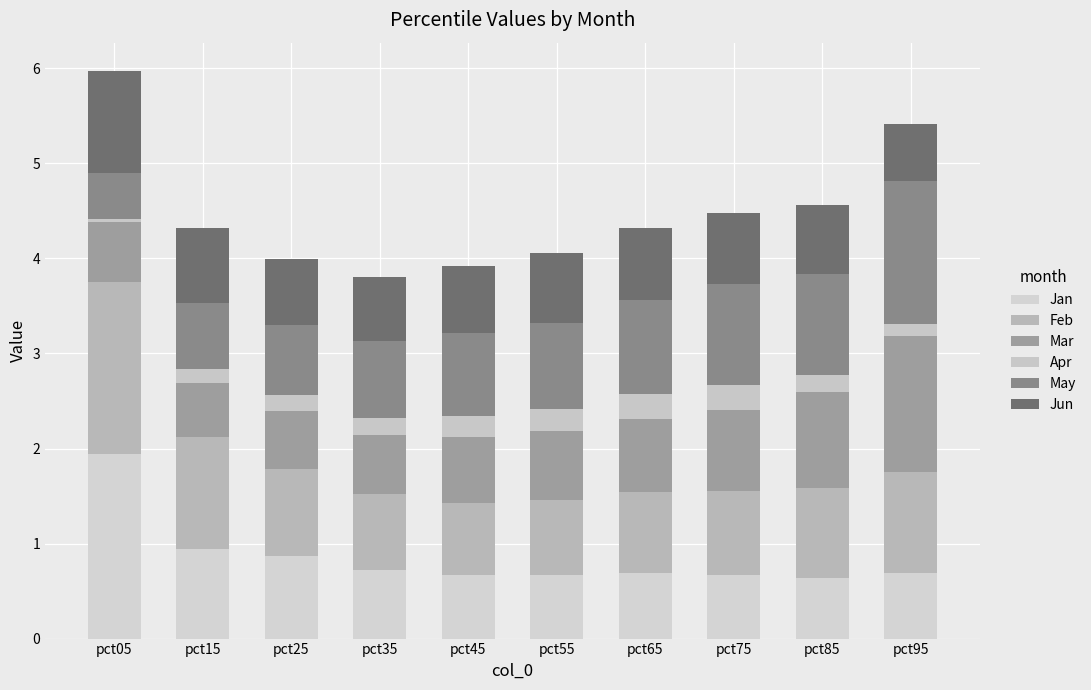

Are the bars grouped side by side (vs. stacked)?

No